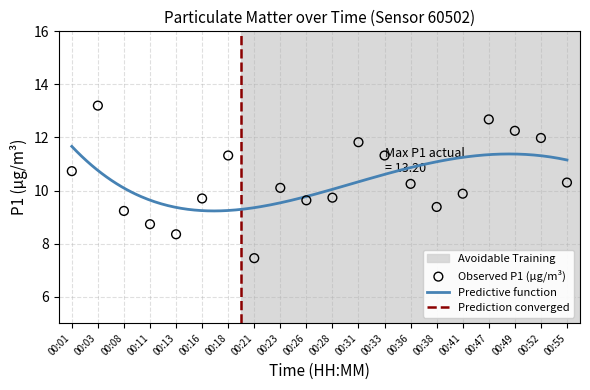

Which has a higher value, 00:41 or 00:52?

00:52